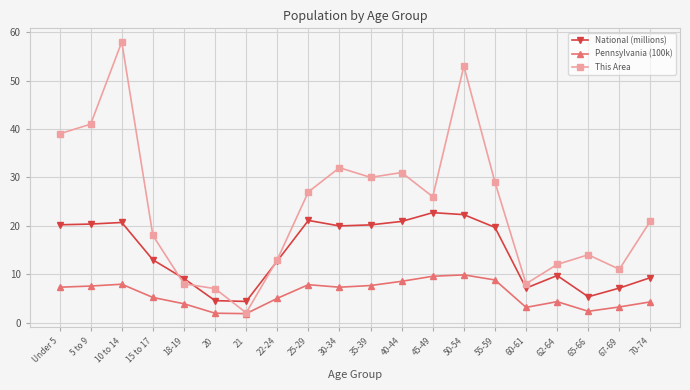

Rank the series by their maximum value, from lowest to highest.

Pennsylvania (100k), National (millions), This Area